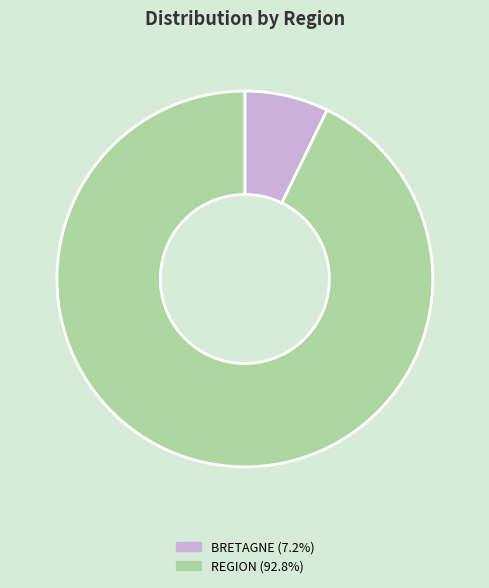

Is there a majority slice in this chart?

Yes